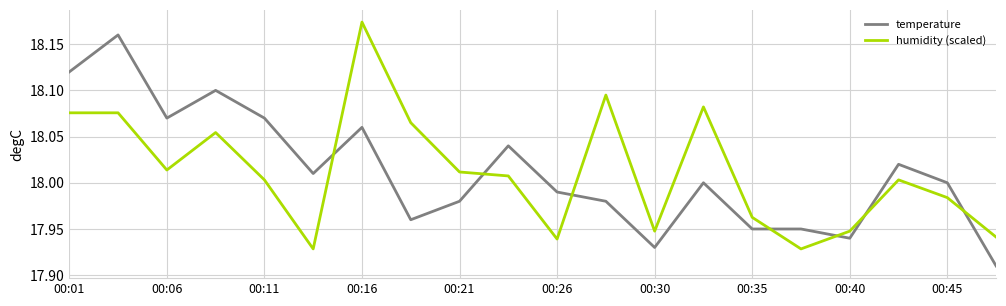

Rank the series by their maximum value, from lowest to highest.

temperature, humidity (scaled)